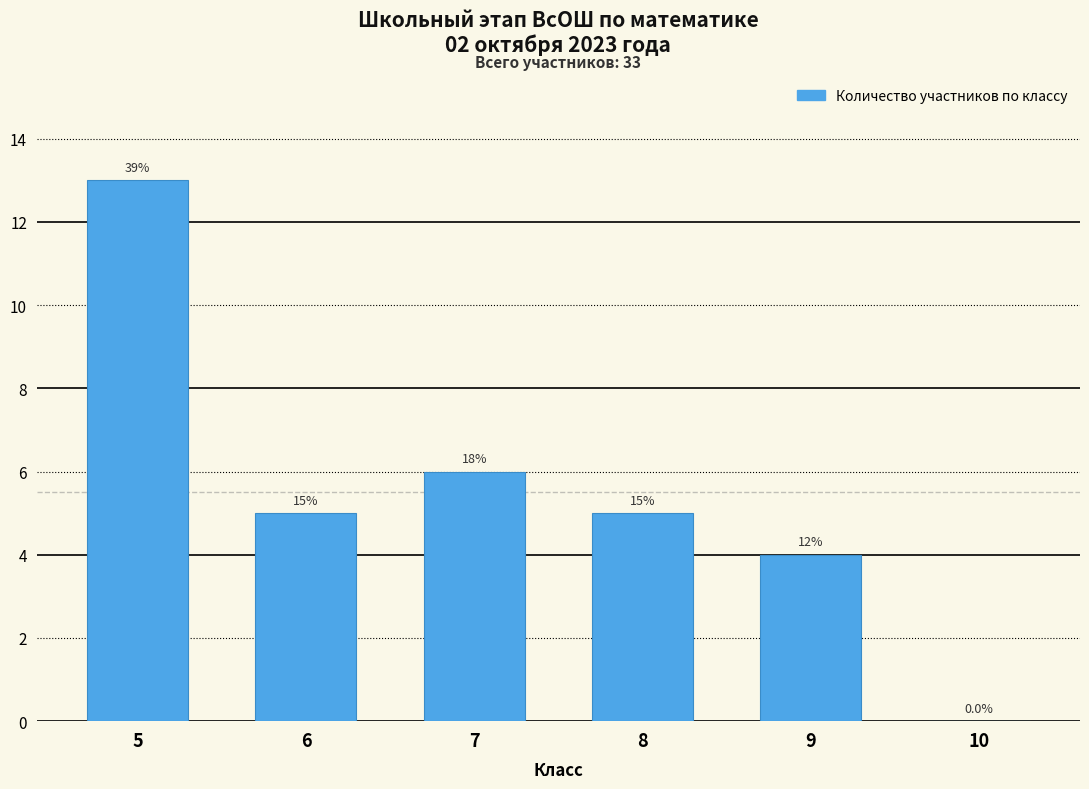

Rank the categories by value from lowest to highest.

10, 9, 6, 8, 7, 5